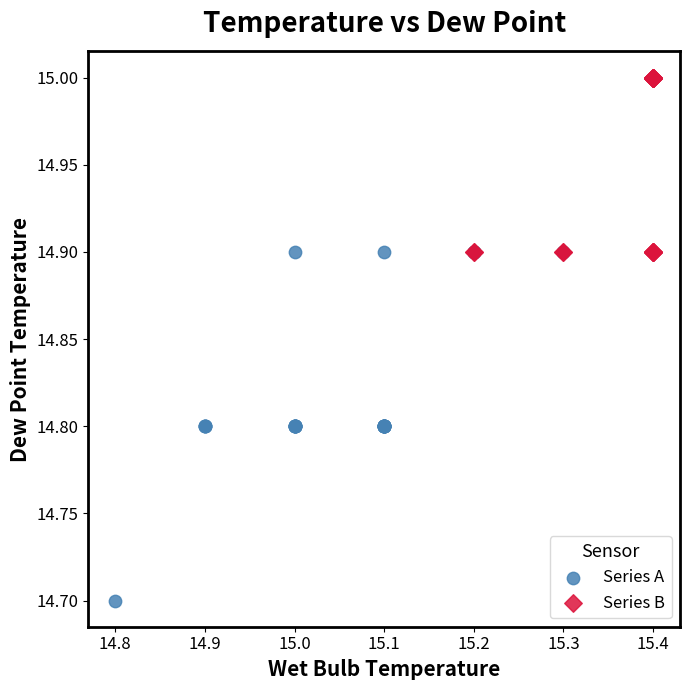

Which series has the largest Y range (max minus min)?

Series A